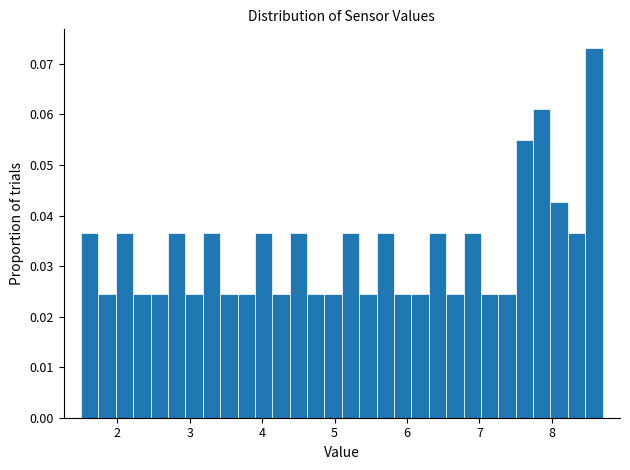

Read against the x-axis, roughly where is the centre of the tallest bar?

8.6